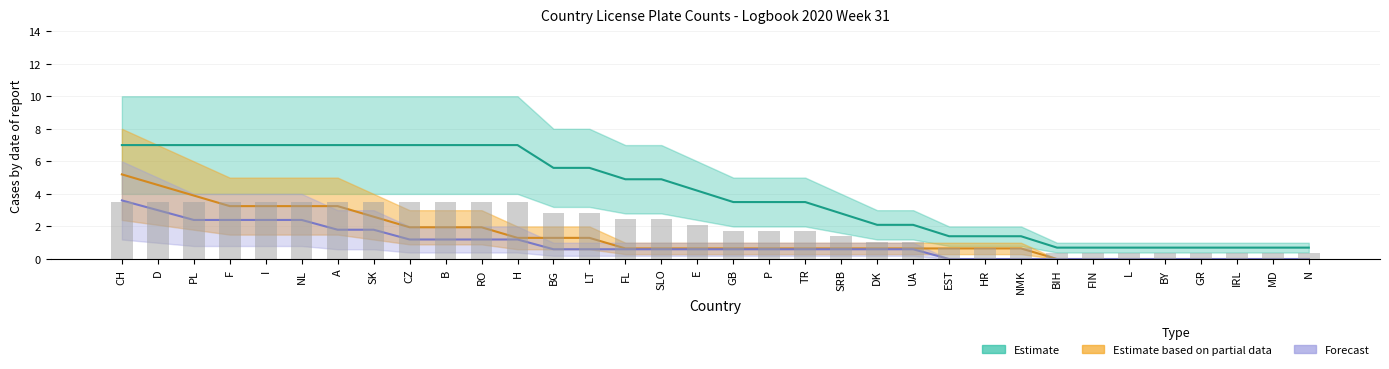

What is the lowest value of the Estimate series?

0.7